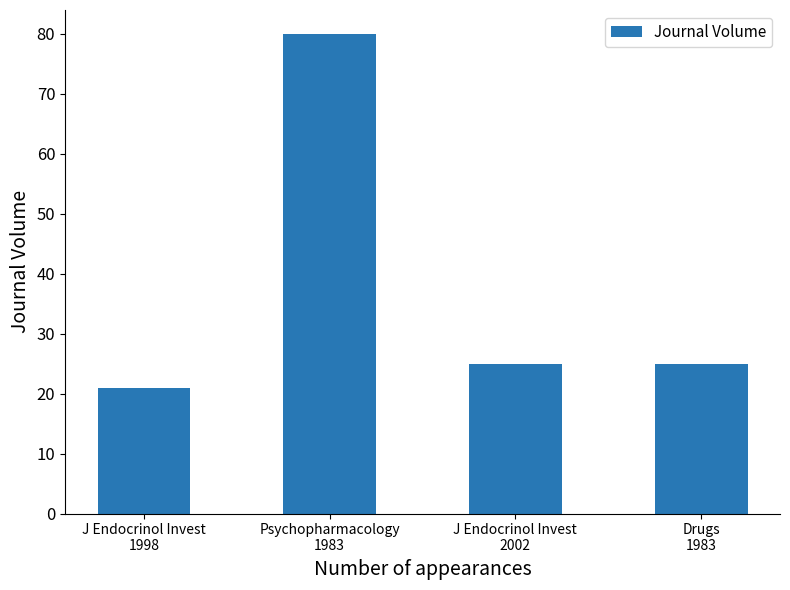

Between J Endocrinol Invest
2002 and Psychopharmacology
1983, which is larger?

Psychopharmacology
1983